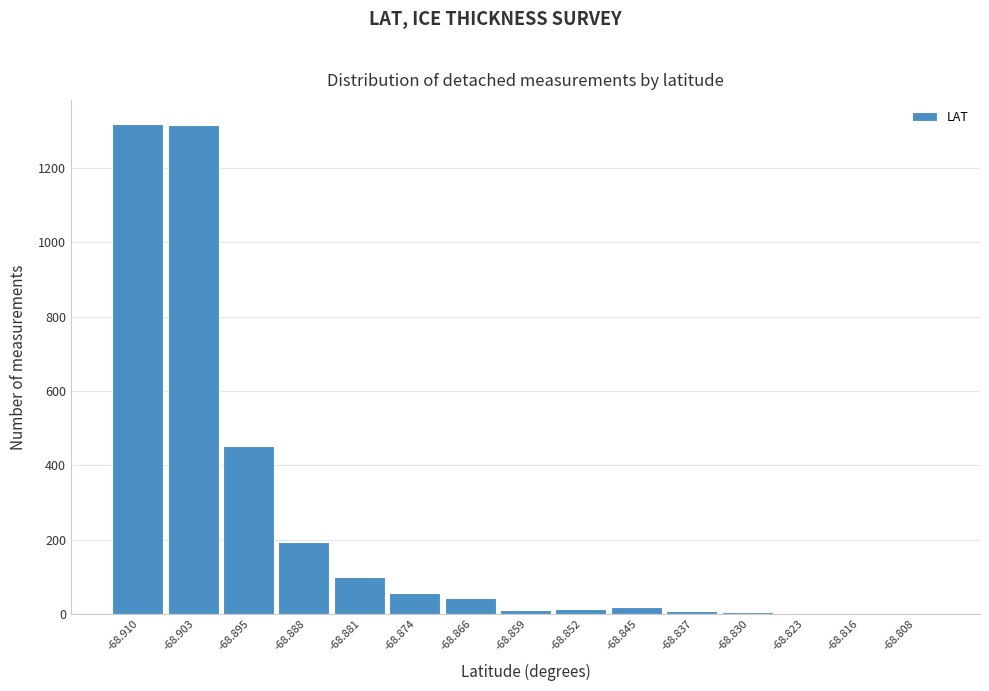

The chart shows a value of 7 at -68.837. True or false?

True